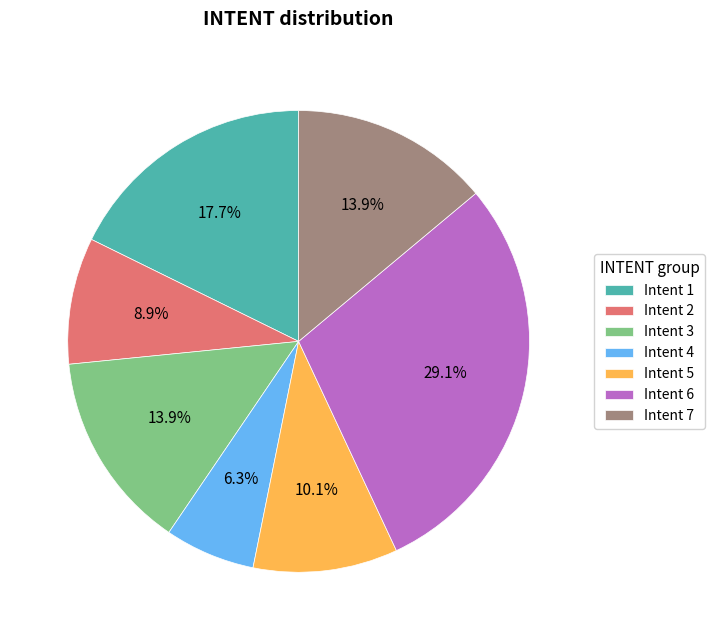

What portion of the pie excludes Intent 4?

93.7%